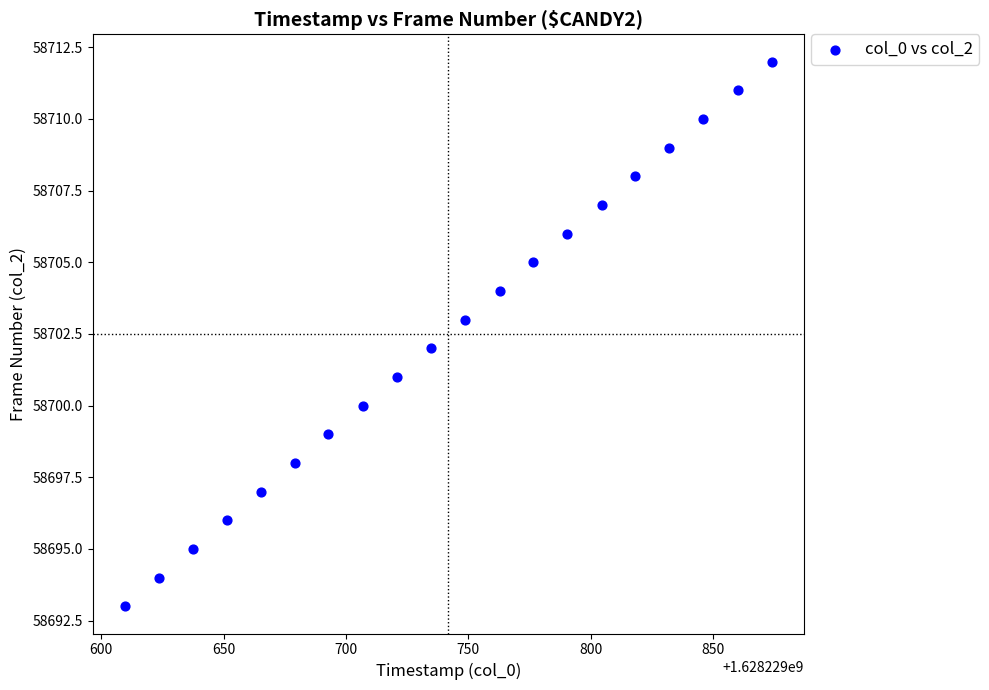

What is the range of Y values (max minus min)?

19